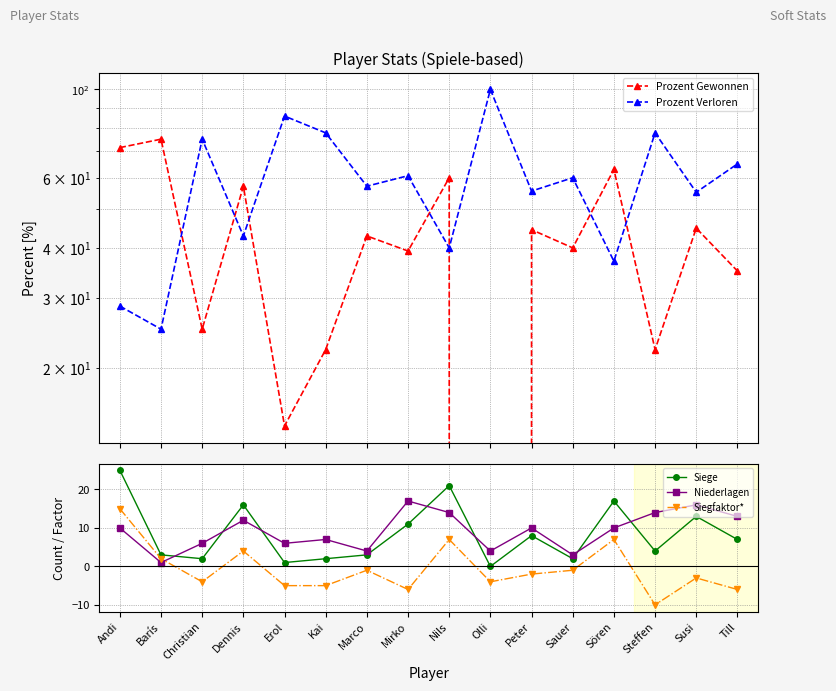

Which series changed the most between Nils and Sören?

Siege